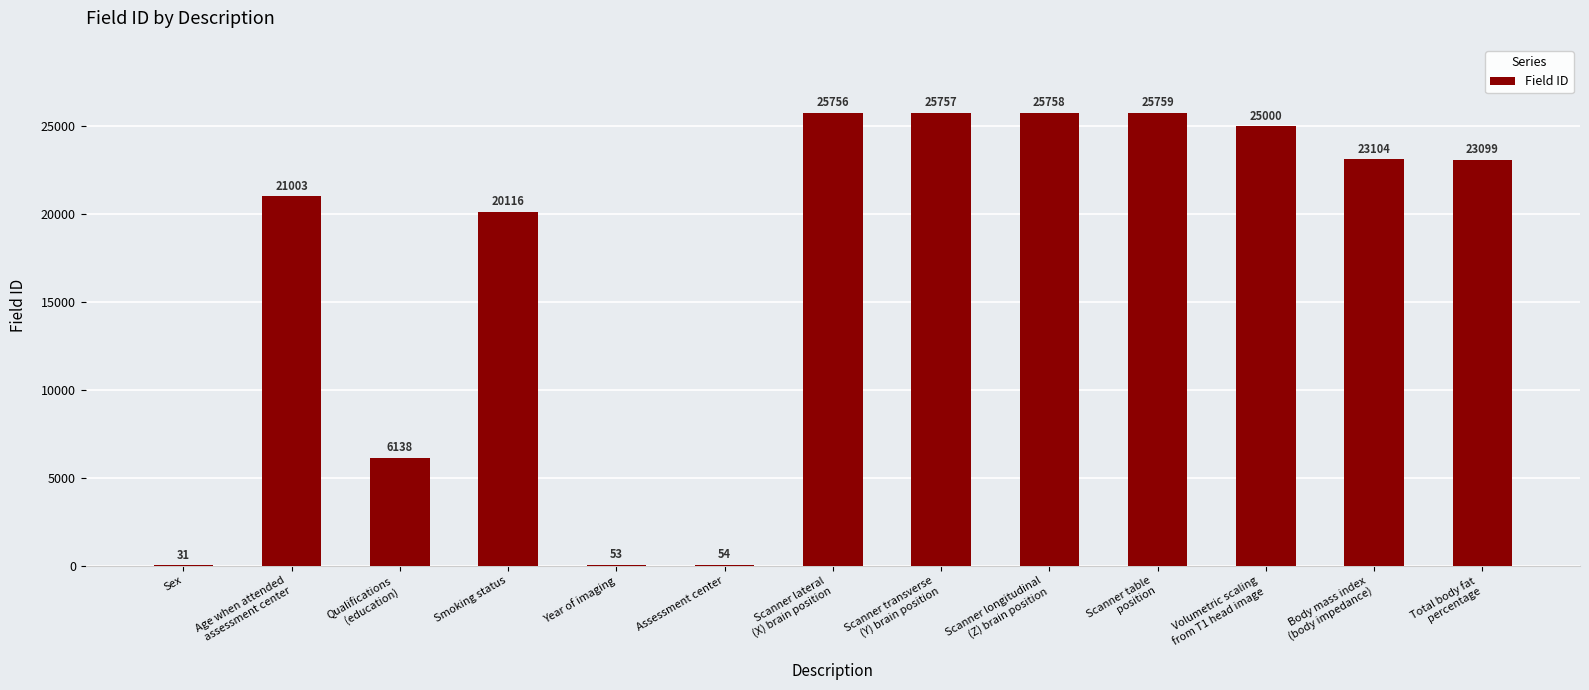

Reading left to right, what are all the values shown in this chart?

Sex=31	Age when attended
assessment center=21003	Qualifications
(education)=6138	Smoking status=20116	Year of imaging=53	Assessment center=54	Scanner lateral
(X) brain position=25756	Scanner transverse
(Y) brain position=25757	Scanner longitudinal
(Z) brain position=25758	Scanner table
position=25759	Volumetric scaling
from T1 head image=25000	Body mass index
(body impedance)=23104	Total body fat
percentage=23099